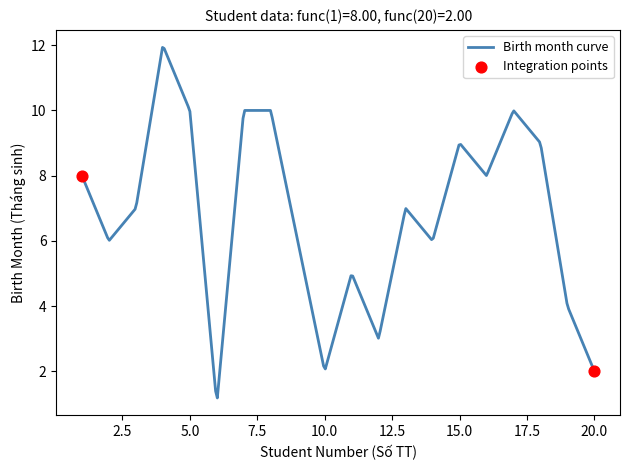

What is the smallest value displayed?

1.2